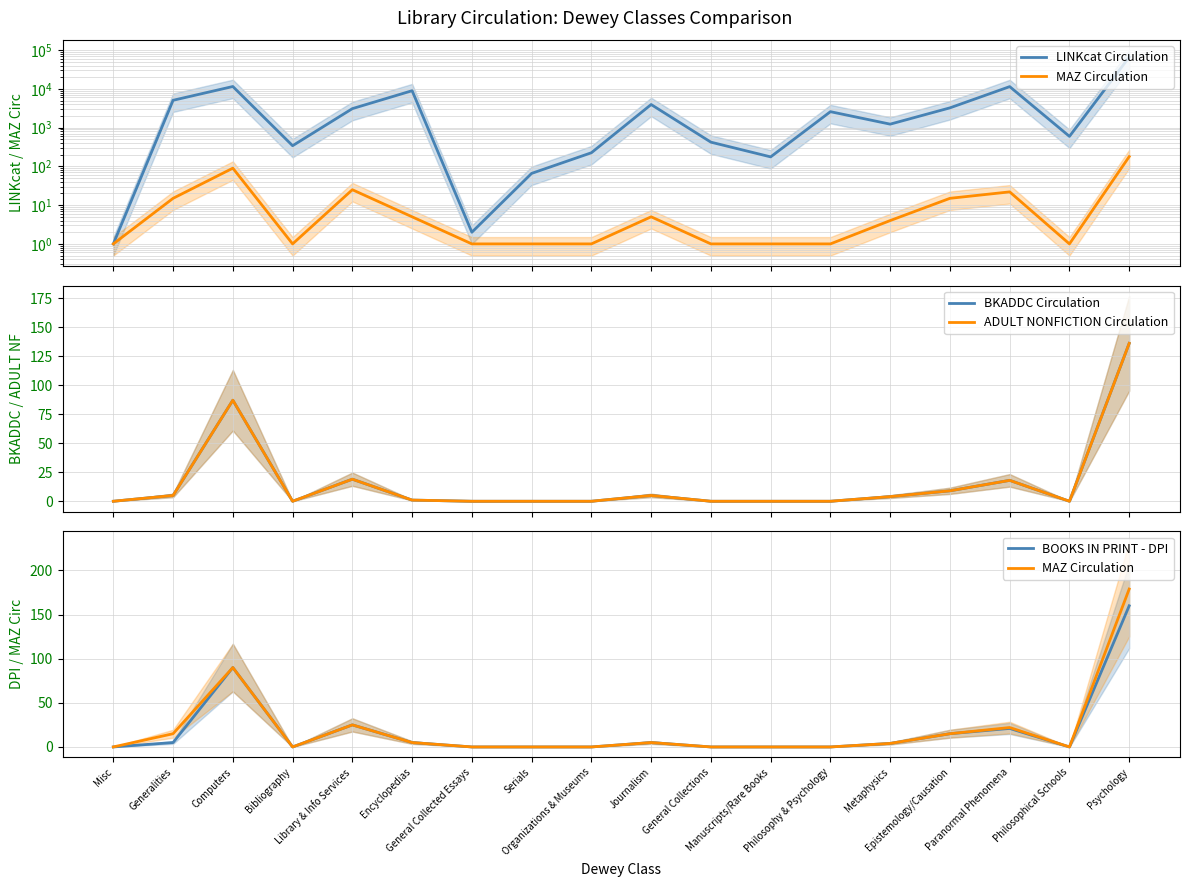

How many lines are shown in the chart?

5